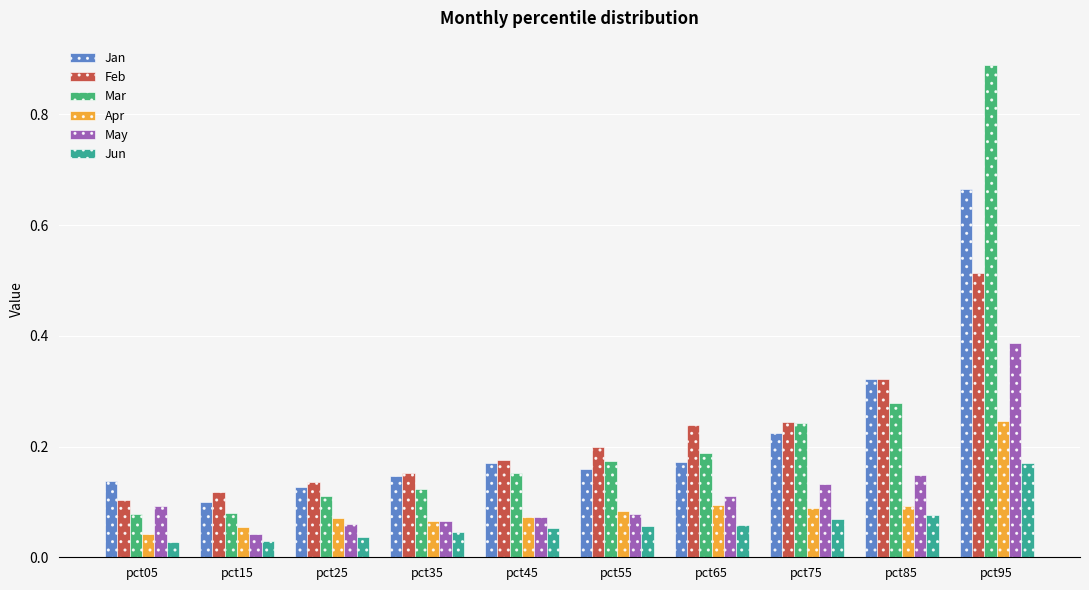

True or false: Feb has a value of 0.2 at pct45.

True